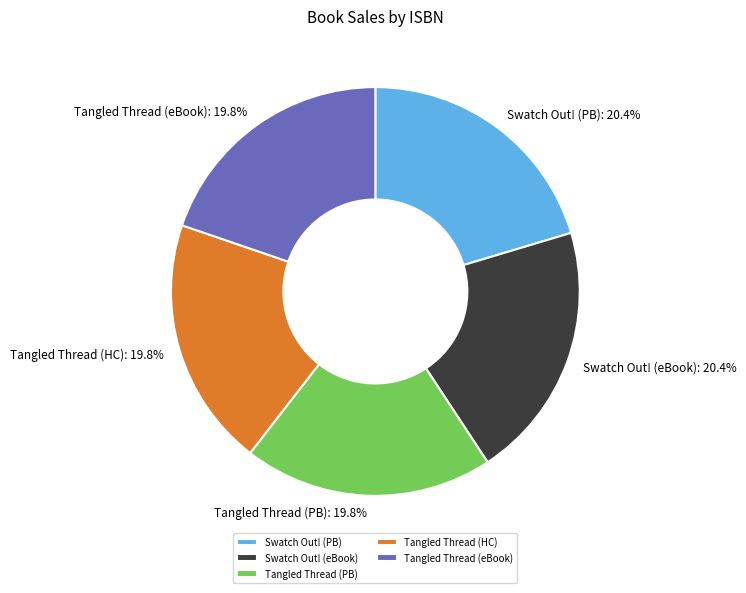

Approximately how many times larger is the value at Tangled Thread (PB) compared to Tangled Thread (HC)?

1.0